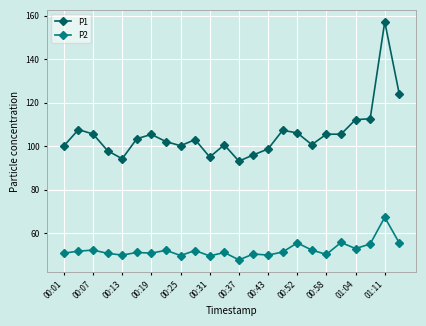

Which series has the largest range (max minus min)?

P1